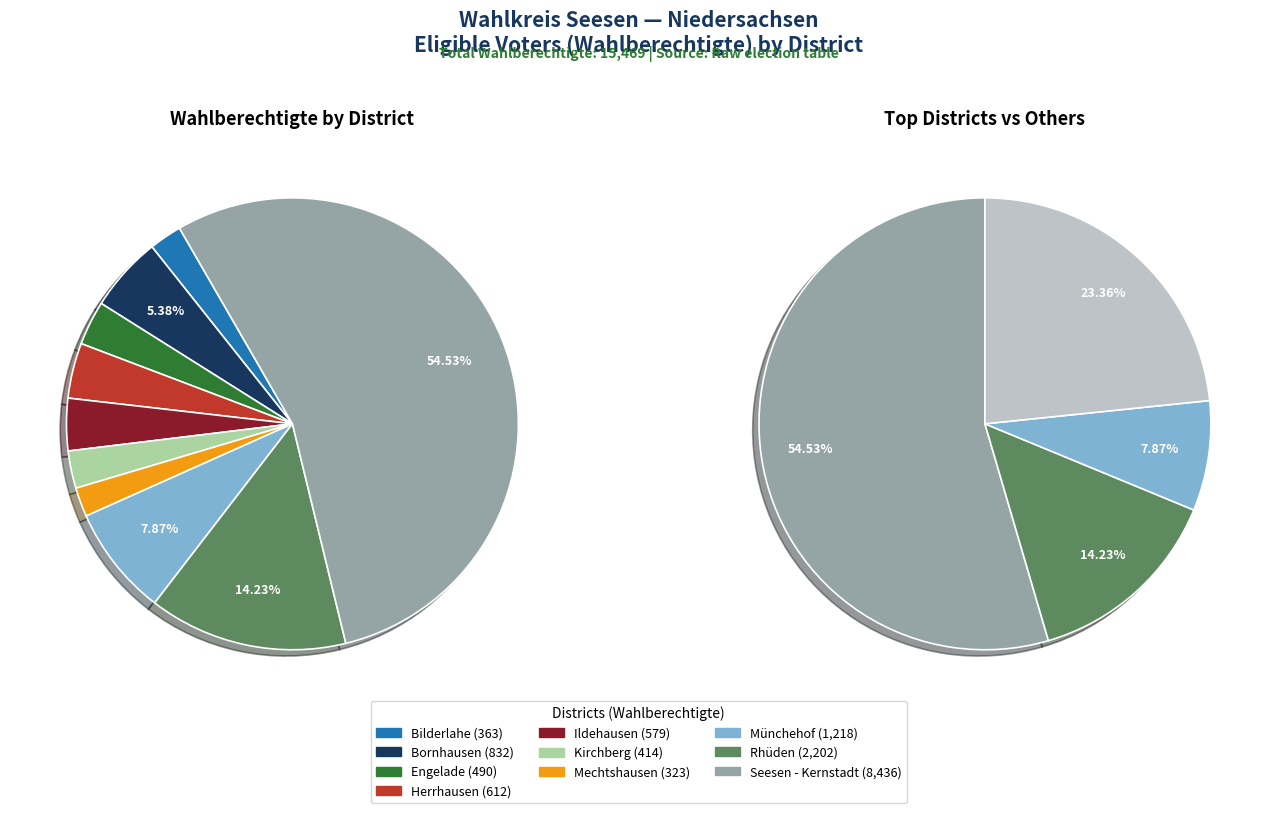

How many slices are in this pie chart?

10